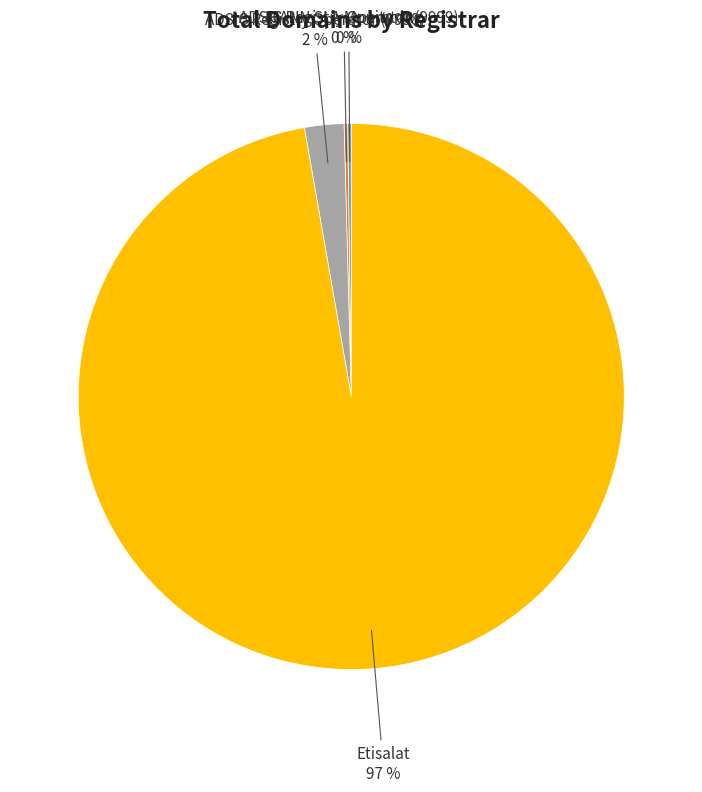

To the nearest percent, what is the average slice percentage?

25%